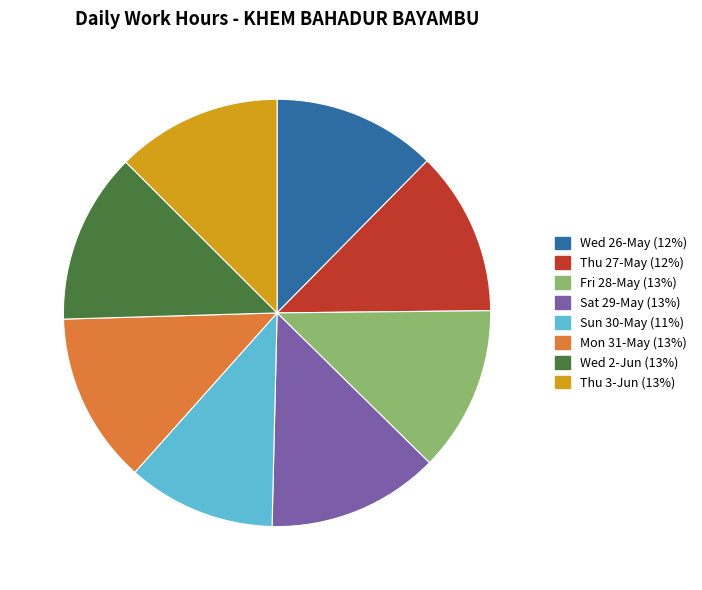

Is Thu 27-May the majority of the pie?

No